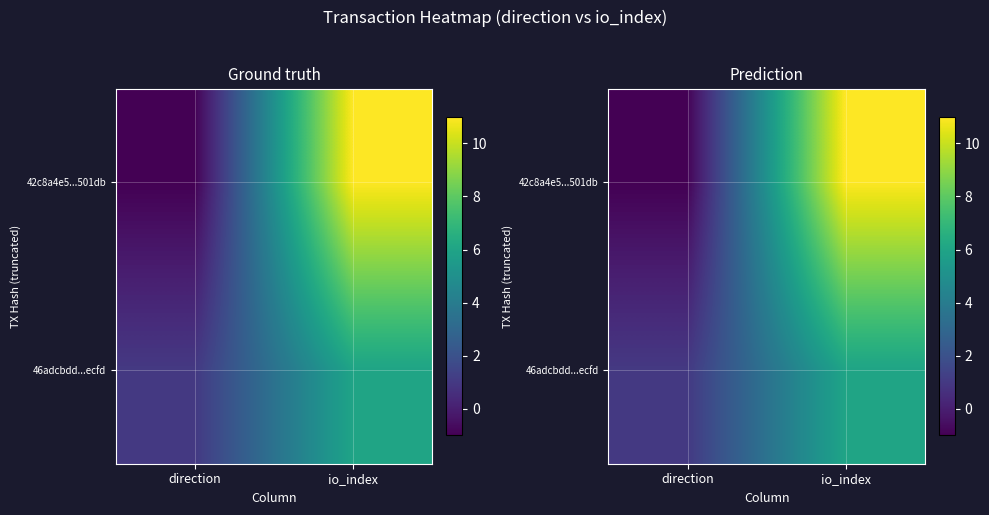

What is the smallest value displayed?

-1